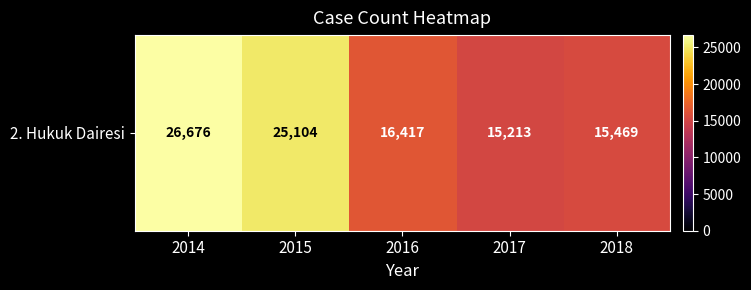

Rank the categories by value from lowest to highest.

2017, 2018, 2016, 2015, 2014